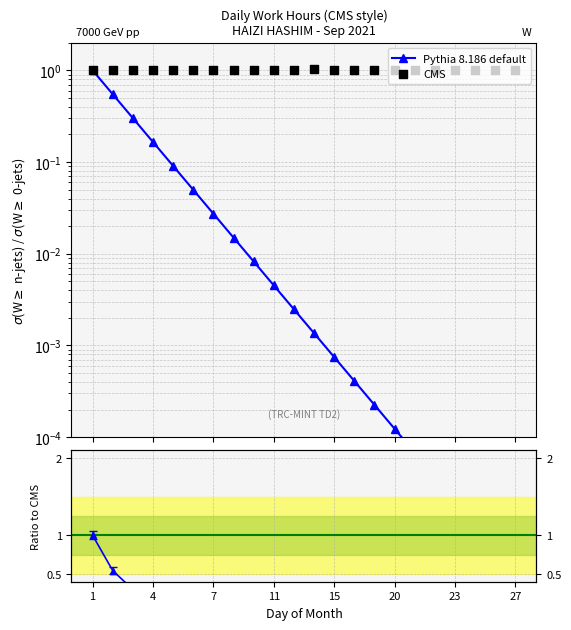

At which category is the sum across all series the highest?

1